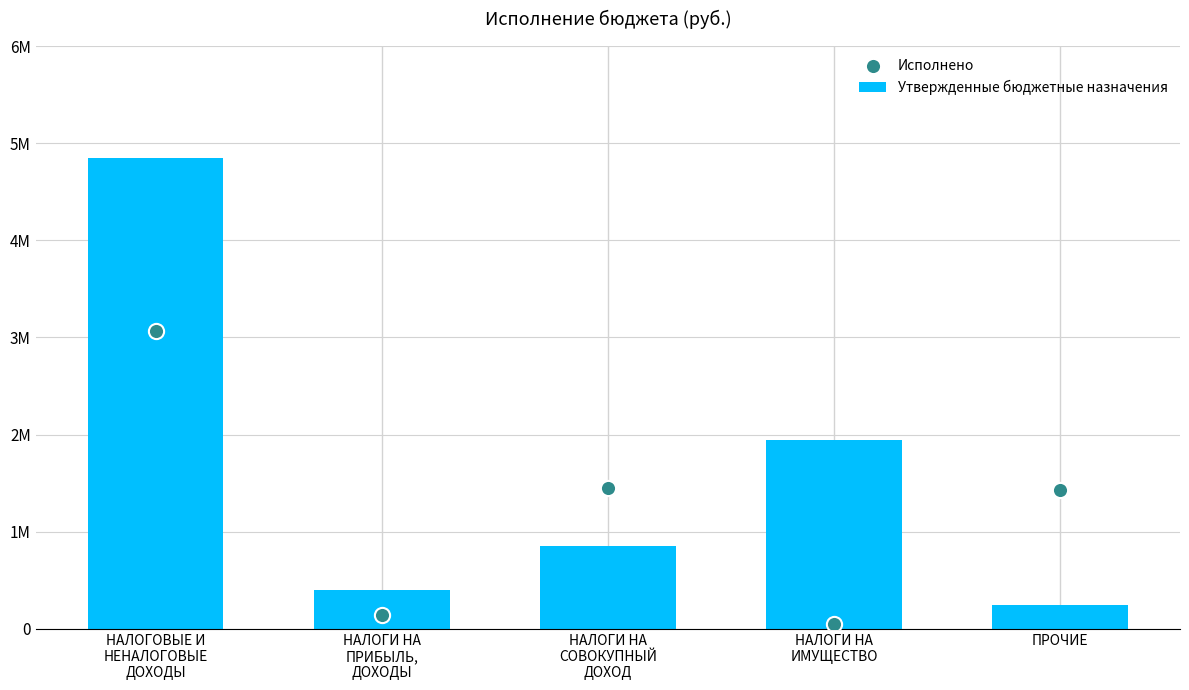

What are all the series names shown in the legend?

Утвержденные бюджетные назначения, Исполнено